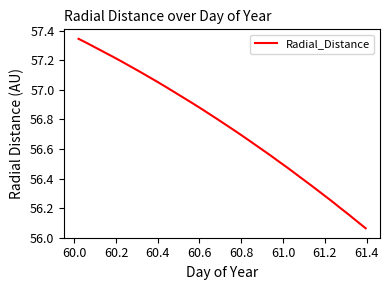

What is the difference between the maximum and minimum values?

1.3